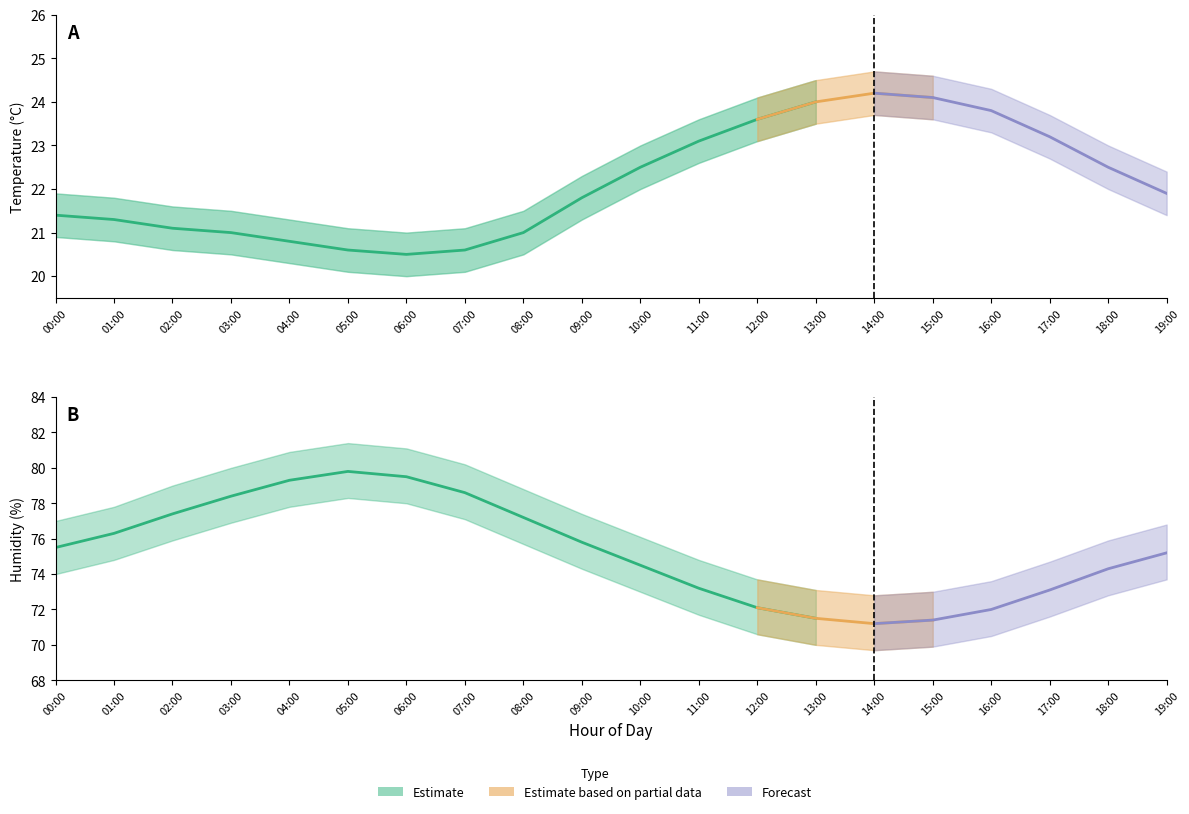

The value at 01:00 is 37.9. True or false?

False